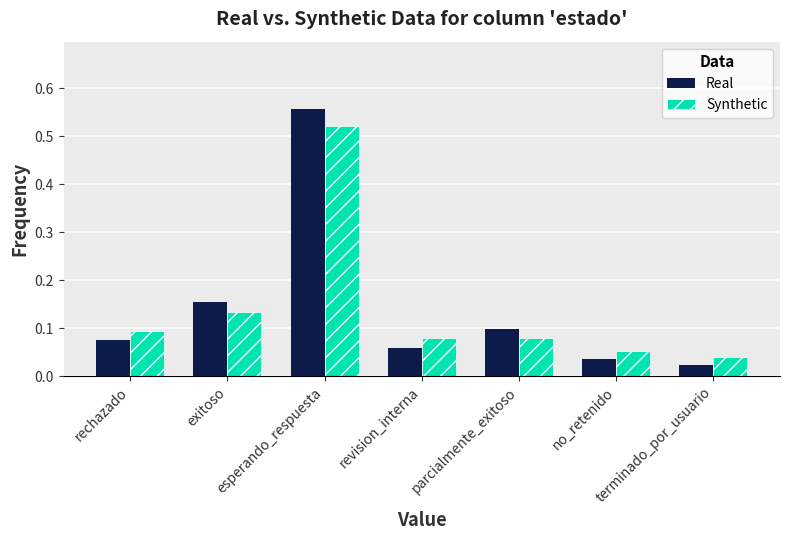

Count the number of categories in the chart.

7